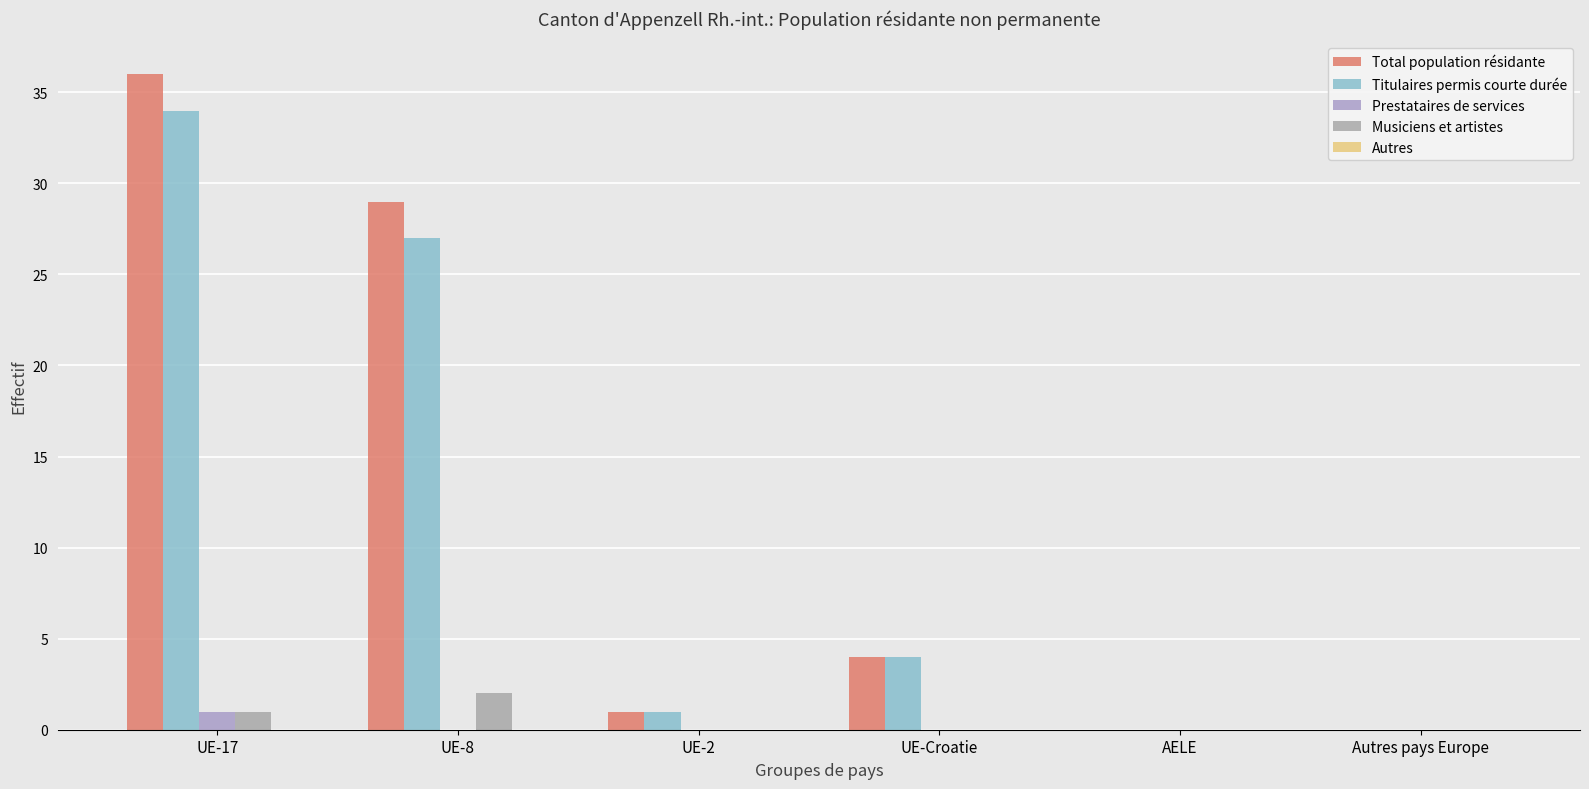

At which category does the chart reach its minimum across all series?

AELE